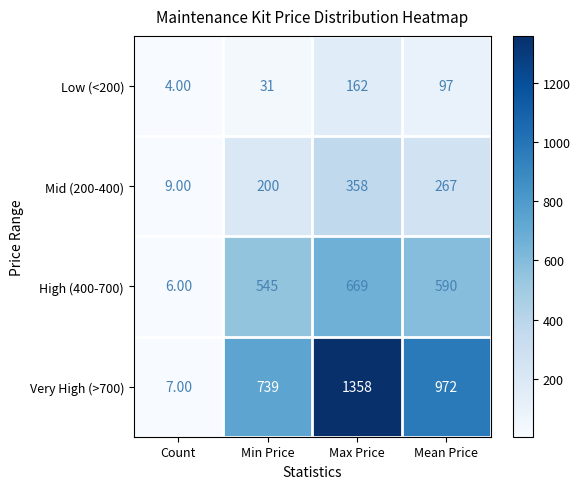

At which label does Low (<200) reach its peak?

Max Price